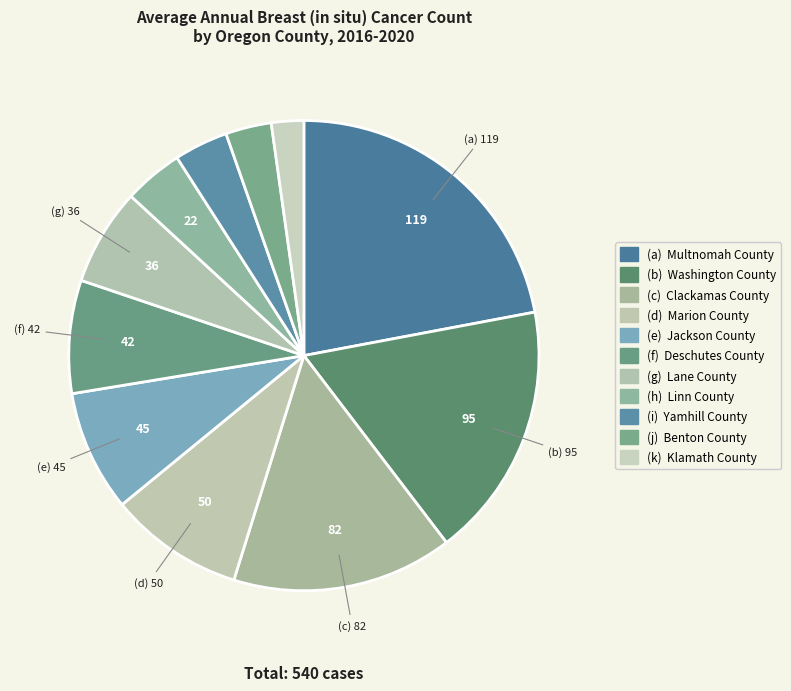

Count the number of slices in the pie.

11